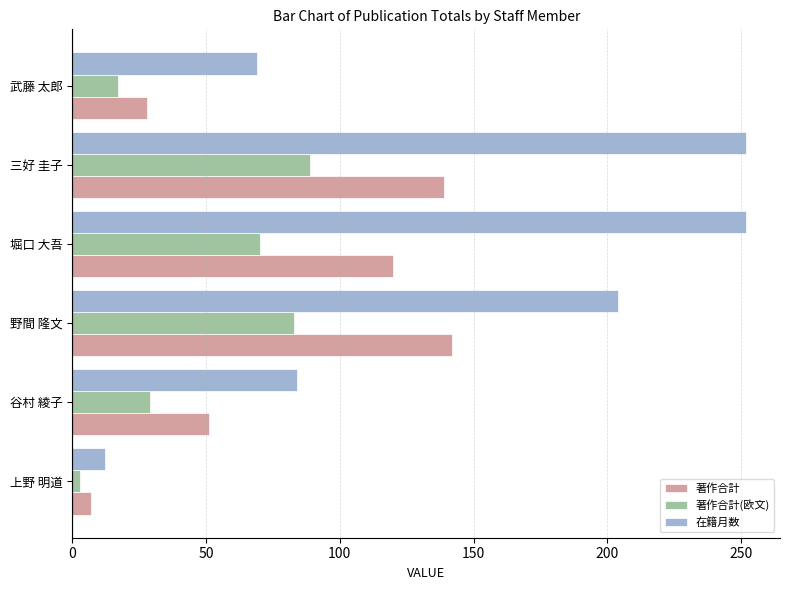

What is the highest value of the 著作合計(欧文) series?

89